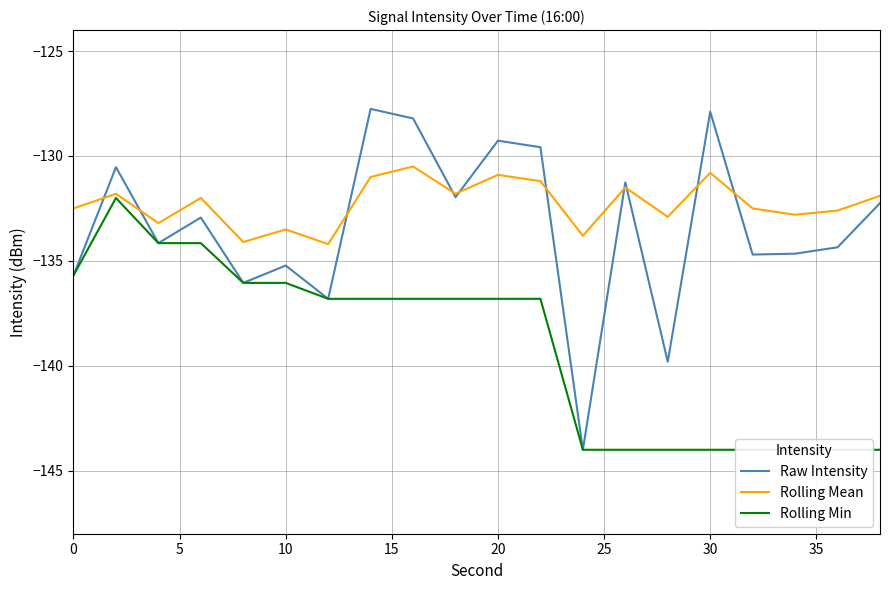

True or false: Raw Intensity has a value of -127.9 at 30.

True